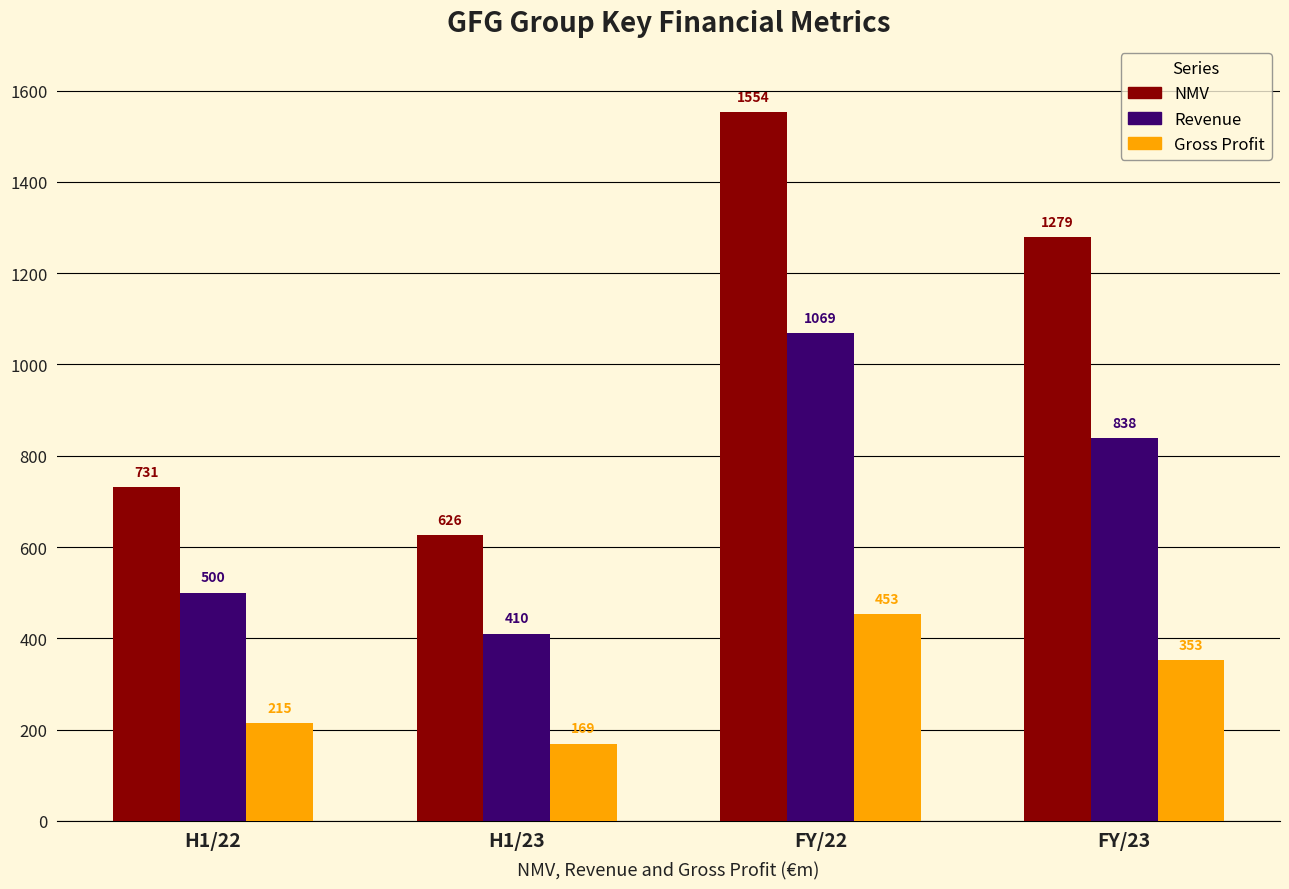

Where is Revenue nearest to the value 739?

FY/23